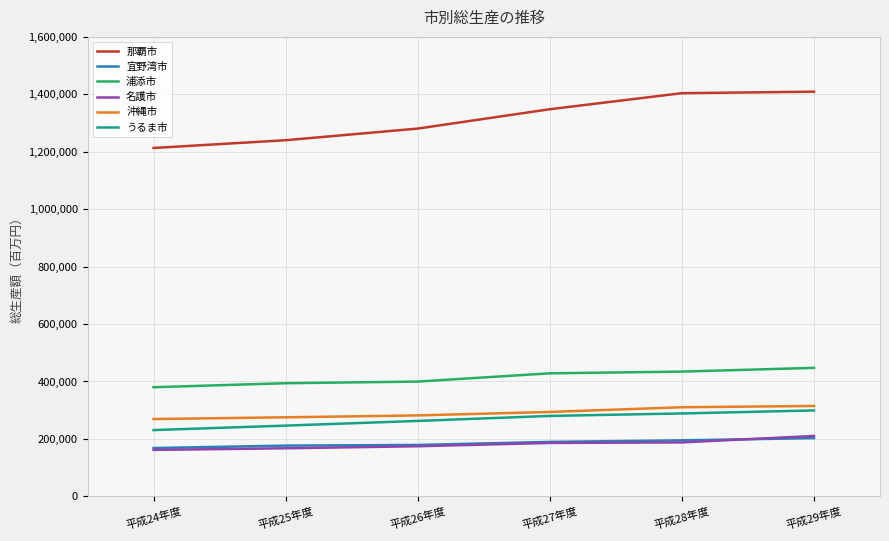

Is this an area chart (filled region under the line)?

No